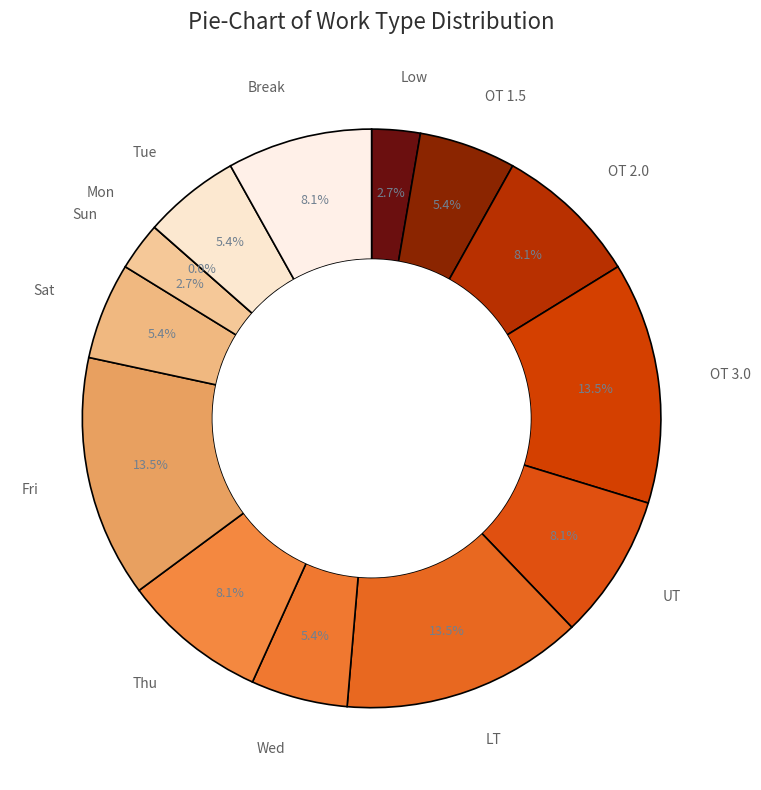

To the nearest percent, what is the difference between the largest and smallest slice percentages?

14%